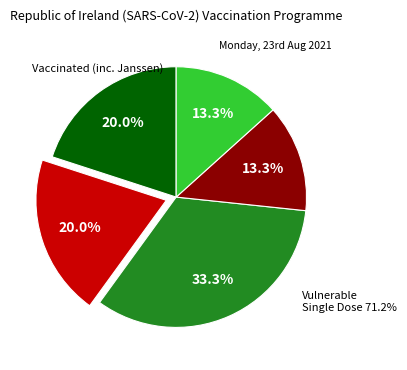

Is there any slice that represents more than half of the pie?

No